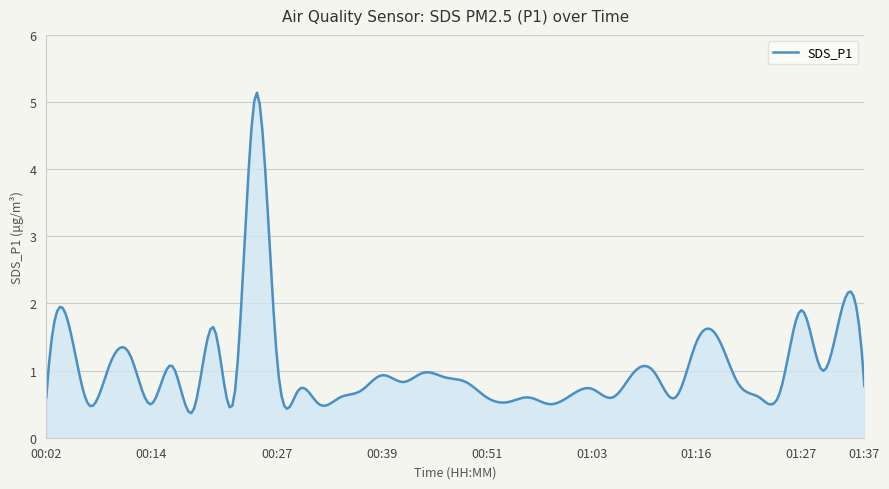

What is the difference between the maximum and second lowest values?

4.8